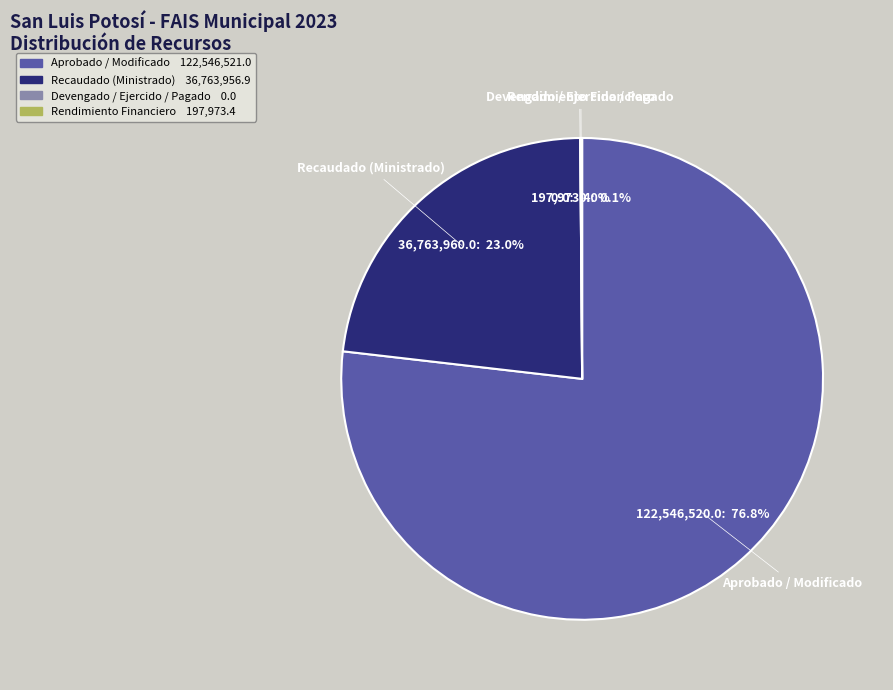

Is Recaudado (Ministrado) the majority of the pie?

No